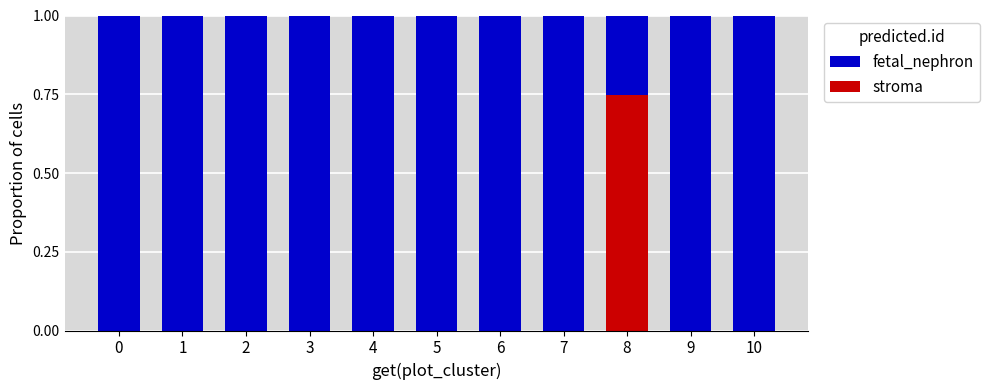

What is the total value across all series at 4?

1.0